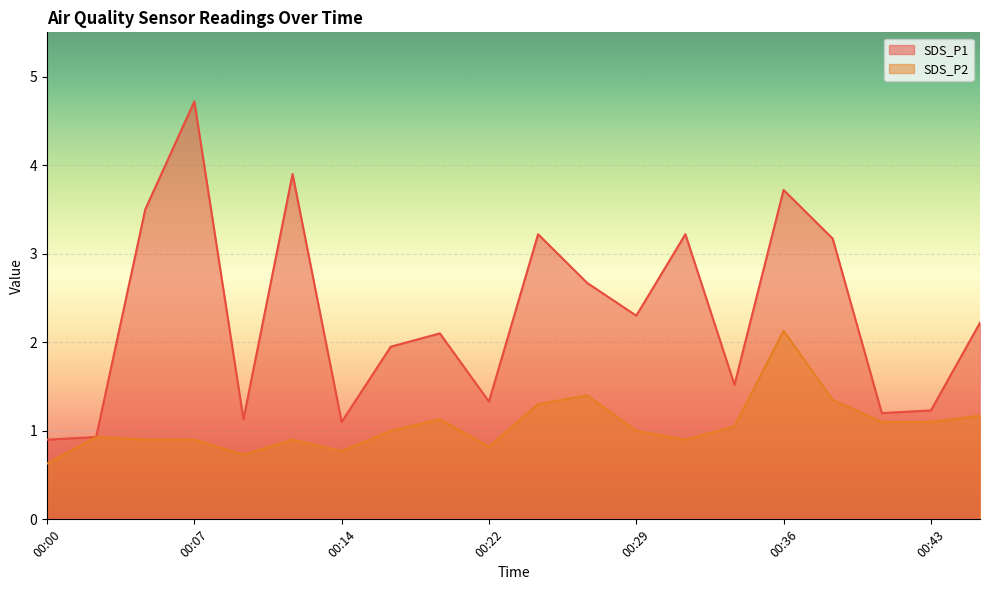

True or false: SDS_P1 and SDS_P2 intersect in this chart.

False